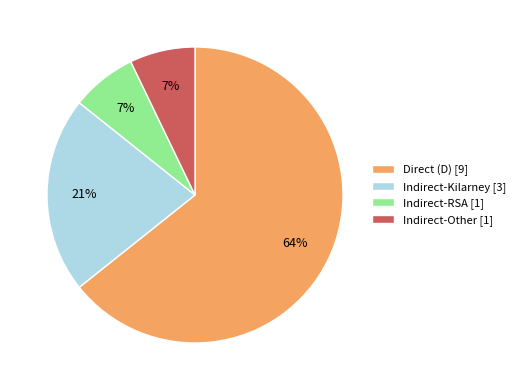

How many slices are in this pie chart?

4